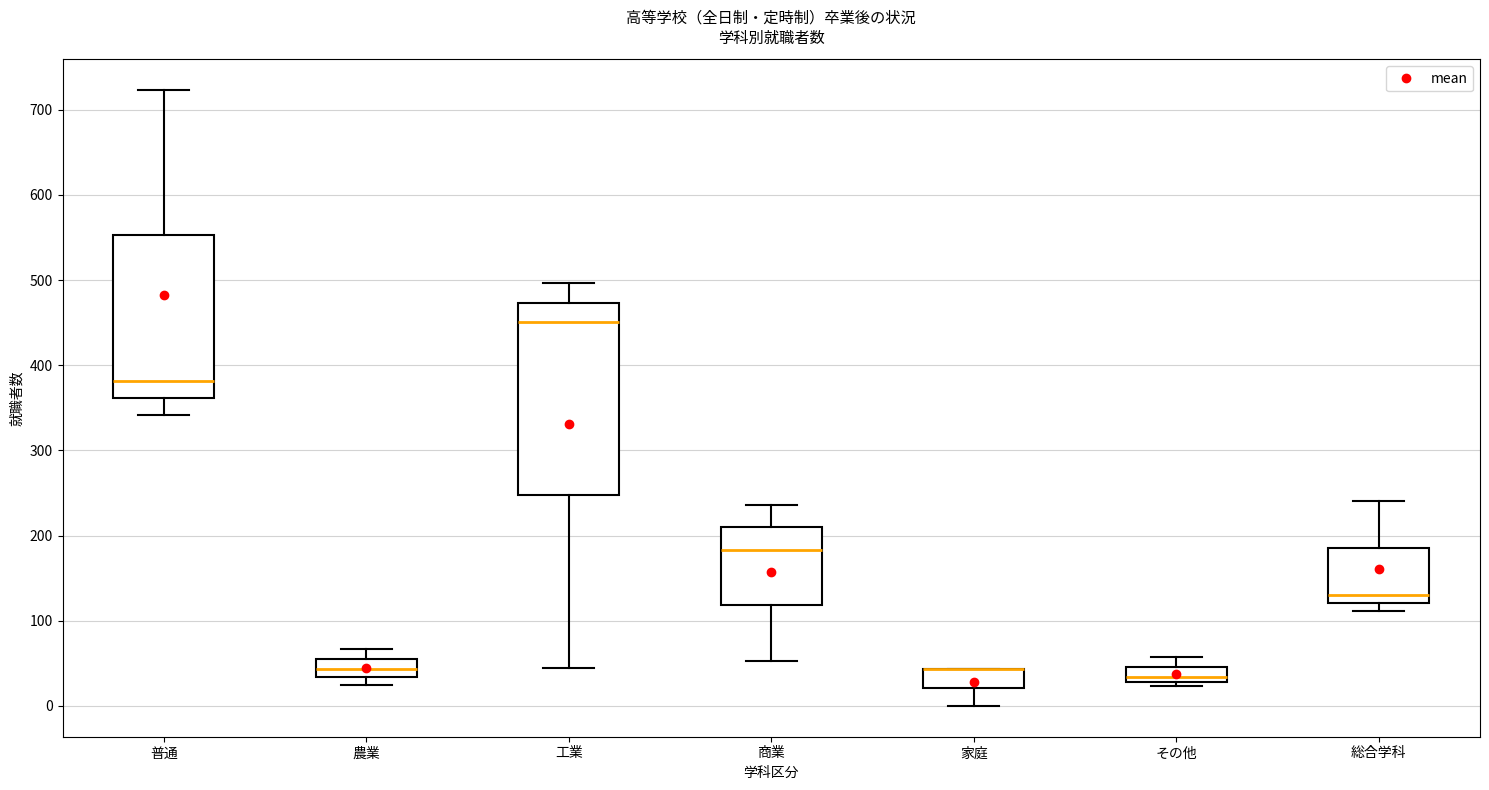

Where is the lower edge of the box for 普通 on the y-axis? The values are not printed on the chart, so give them approximately, as read against the axis.

360